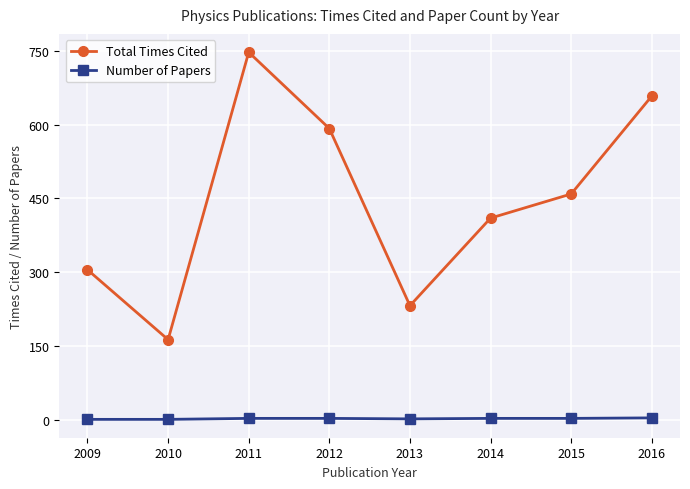

Does the chart have visible grid lines?

Yes